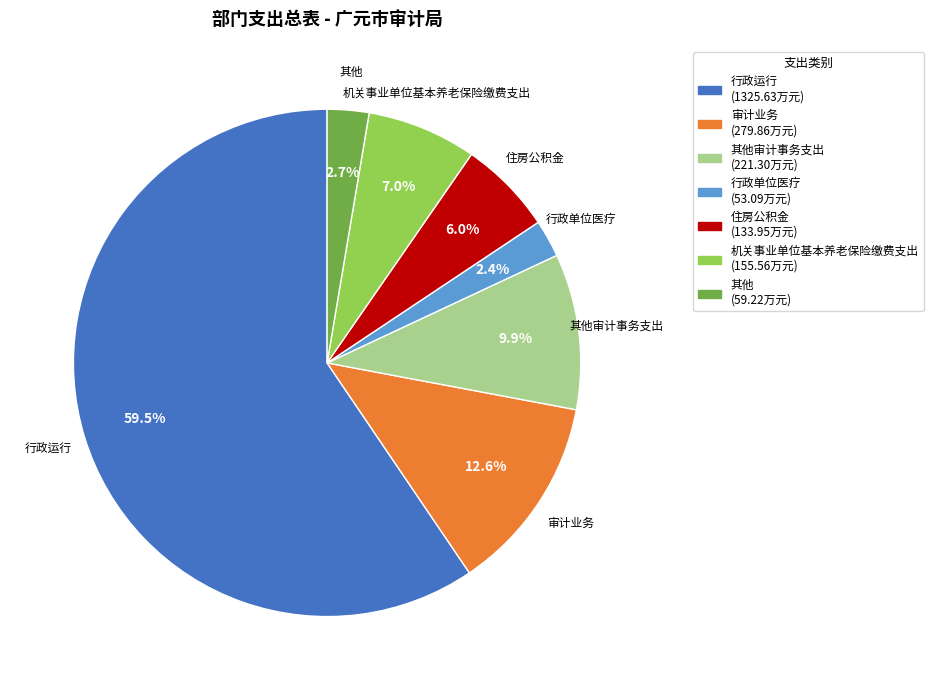

To the nearest percent, what is the average slice percentage?

14%